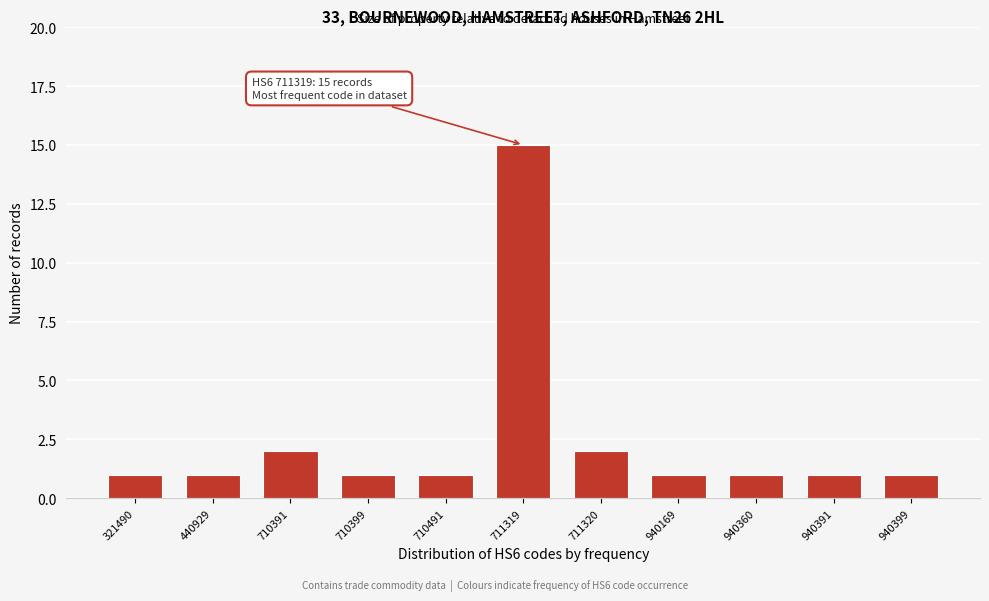

Reading left to right, list all the values displayed in this chart.

321490=1	440929=1	710391=2	710399=1	710491=1	711319=15	711320=2	940169=1	940360=1	940391=1	940399=1